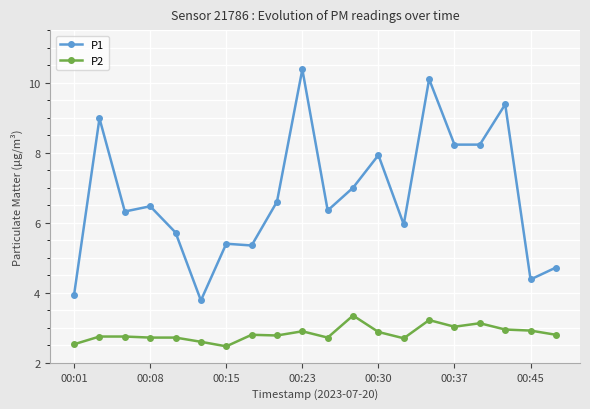

True or false: P1 and P2 cross at least once.

False